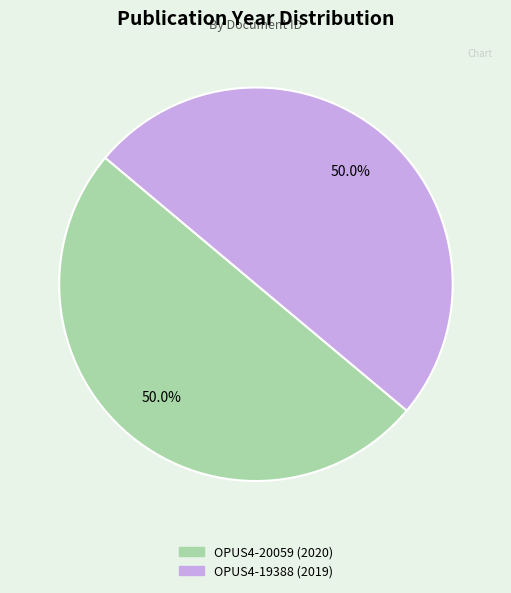

What is the ratio of the value at OPUS4-19388 (2019) to the value at OPUS4-20059 (2020)?

1.0